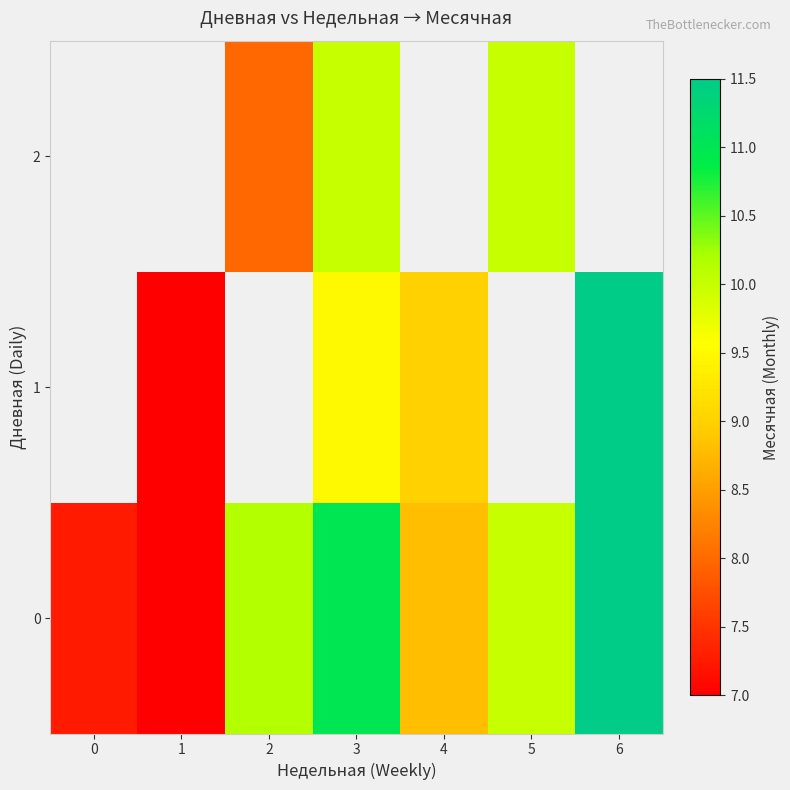

At which label does 0 first exceed 10?

2